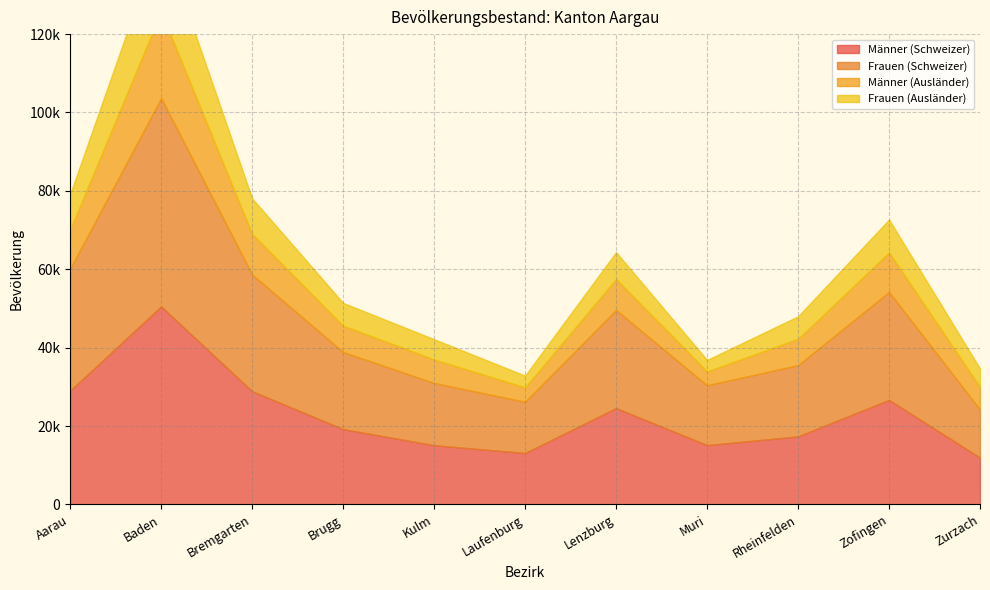

What is the difference between the Männer (Schweizer) values at Laufenburg and Lenzburg?

11472